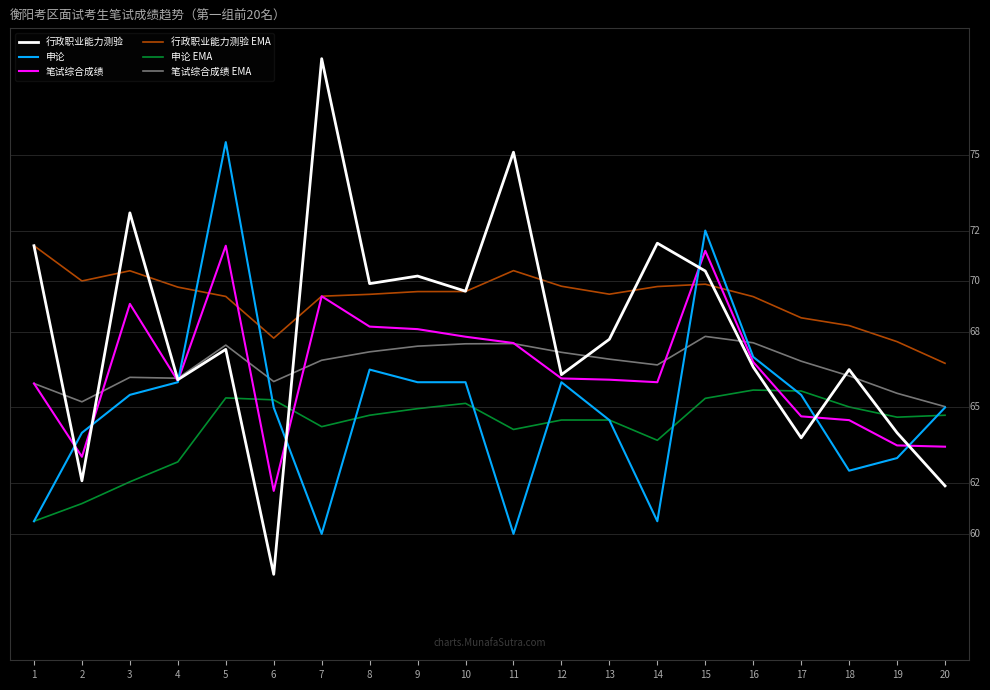

Does the chart have visible grid lines?

No